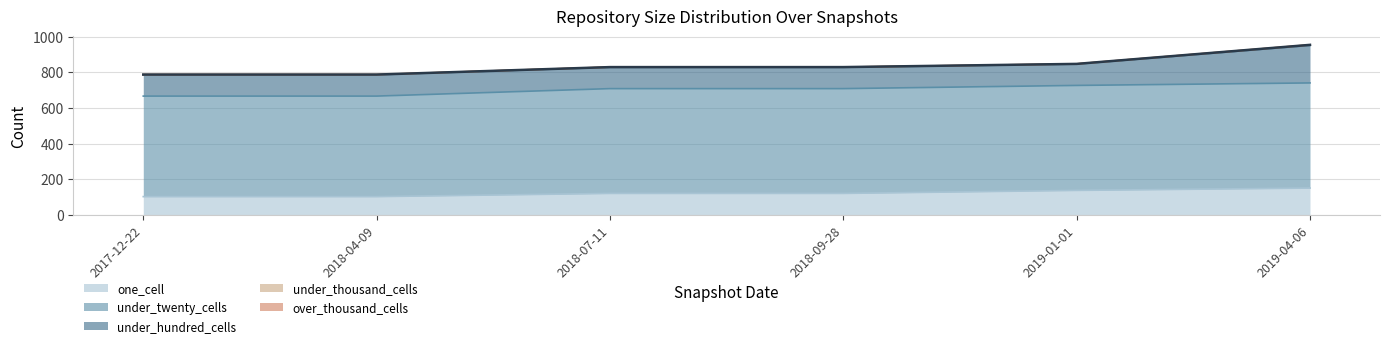

Which series changed the most between 2018-09-28 and 2019-01-01?

one_cell